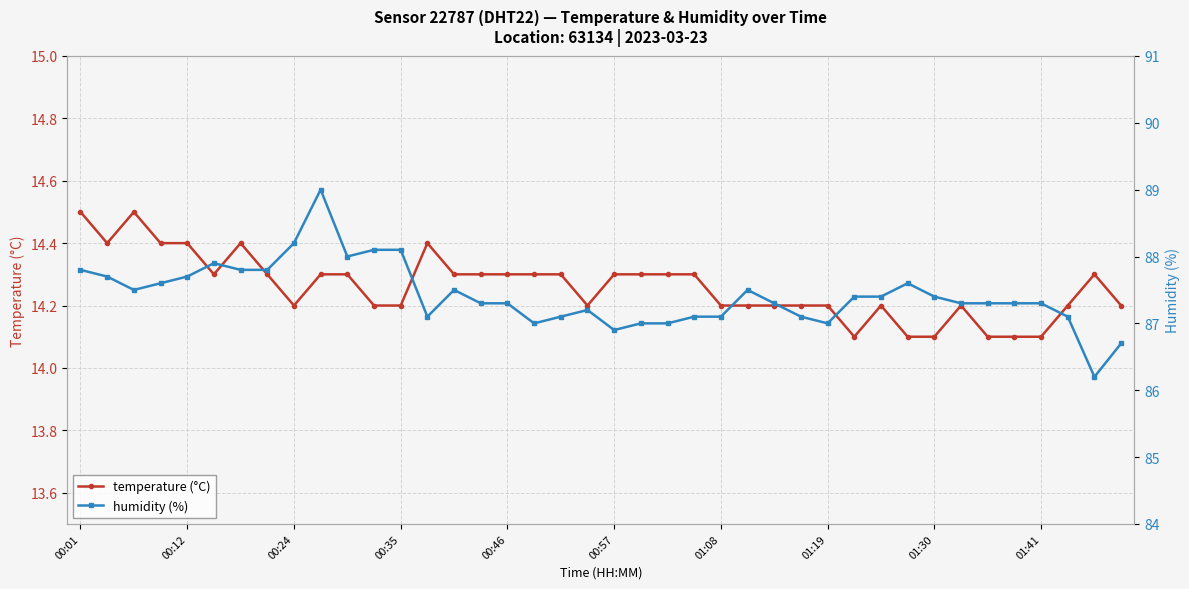

Which series has the widest spread of values?

humidity (%)